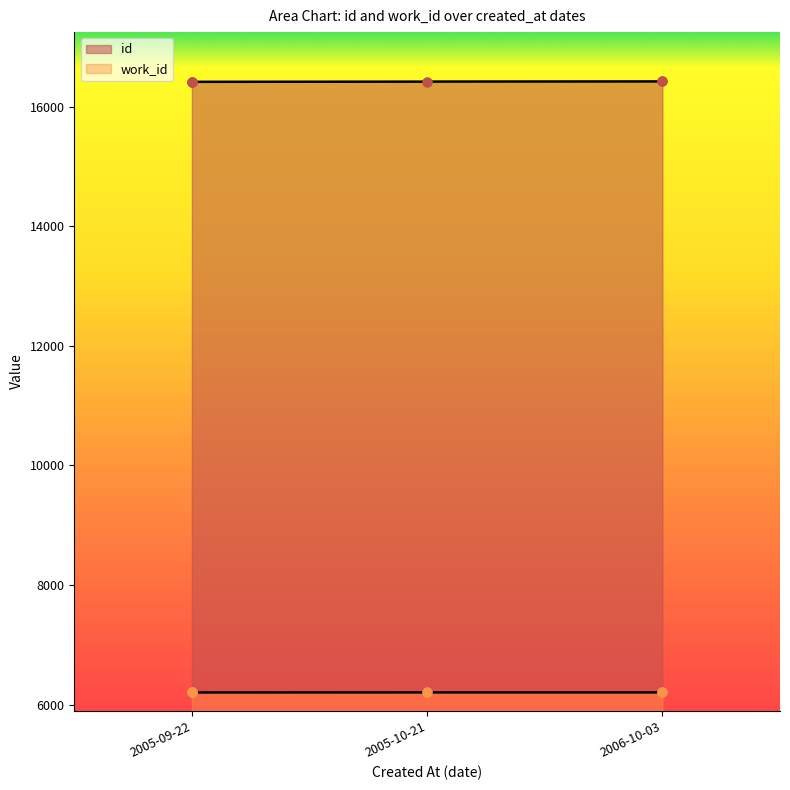

What are all the series names shown in the legend?

id, work_id